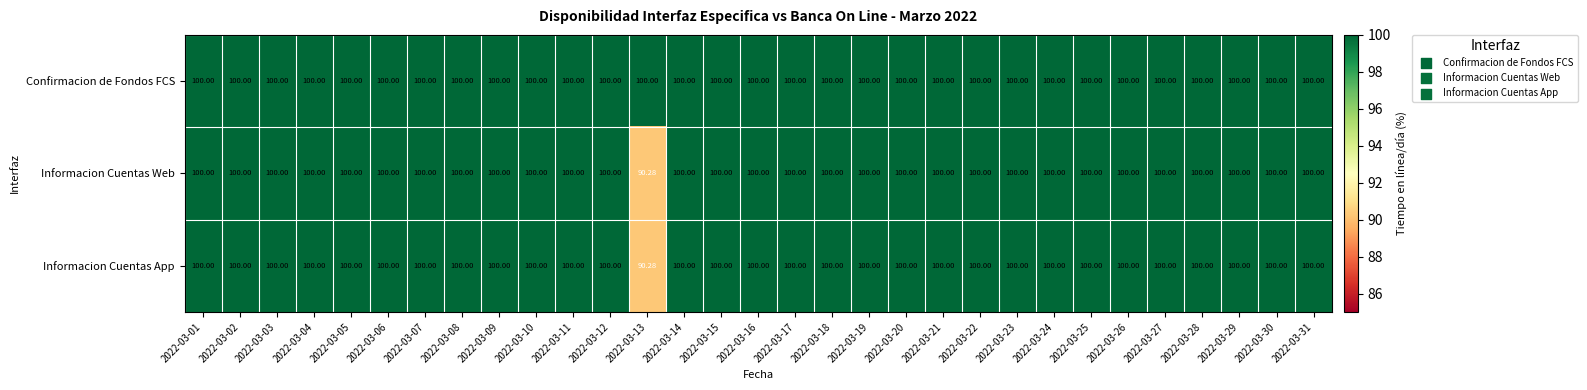

Which series has the largest total across all categories?

Confirmacion de Fondos FCS